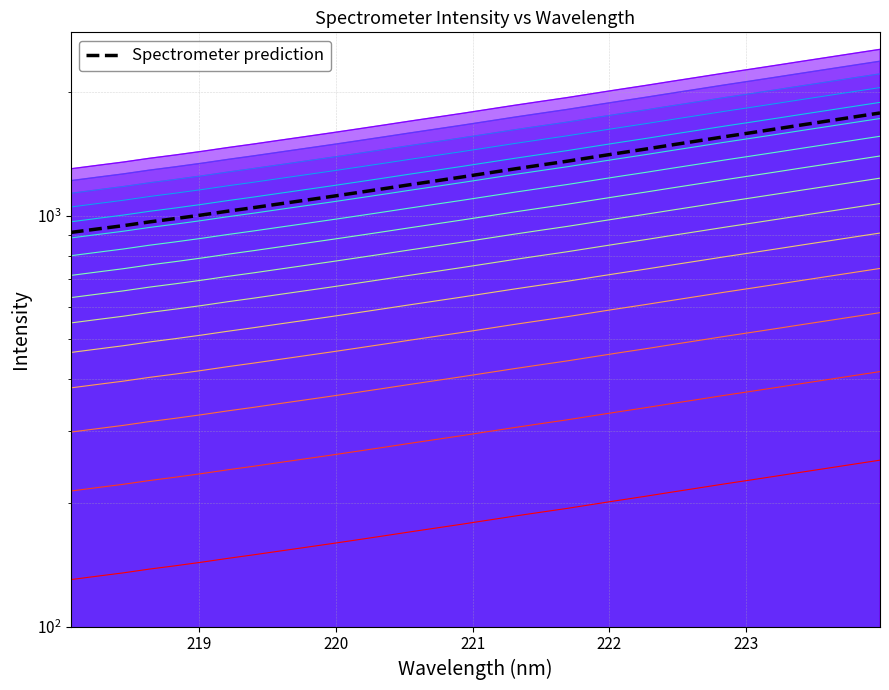

The value at 26 is 2811.8. True or false?

False